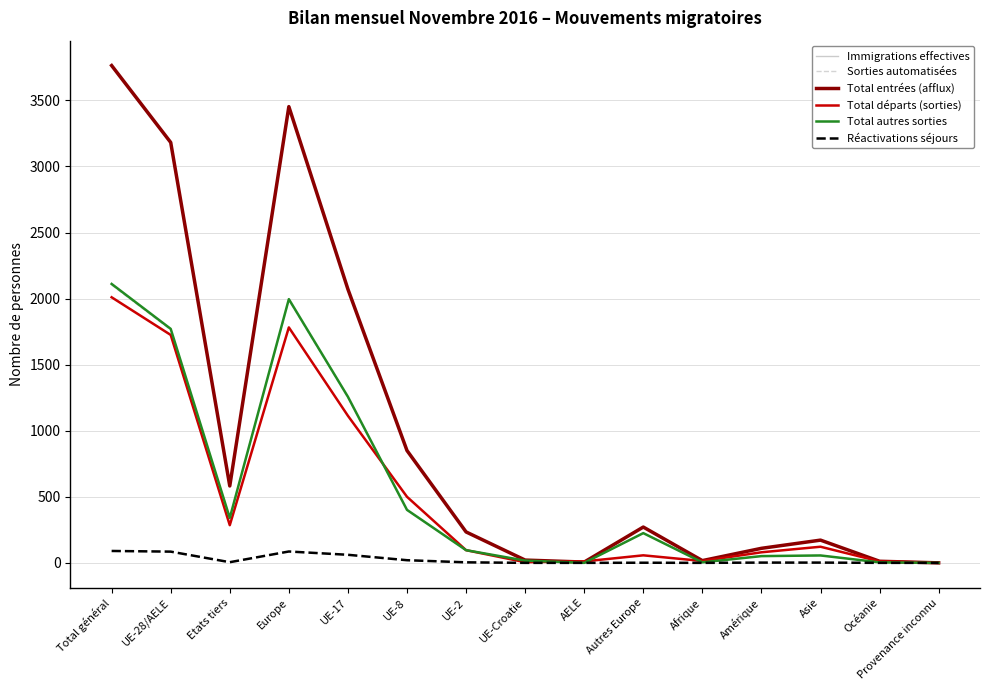

The value of Sorties automatisées at Europe is 3356. True or false?

False